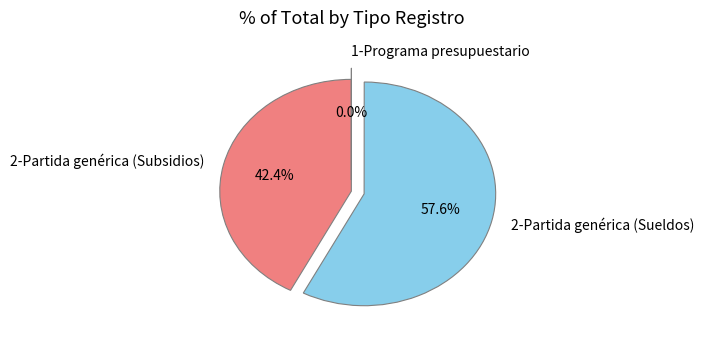

Is 2-Partida genérica (Sueldos) the majority of the pie?

Yes